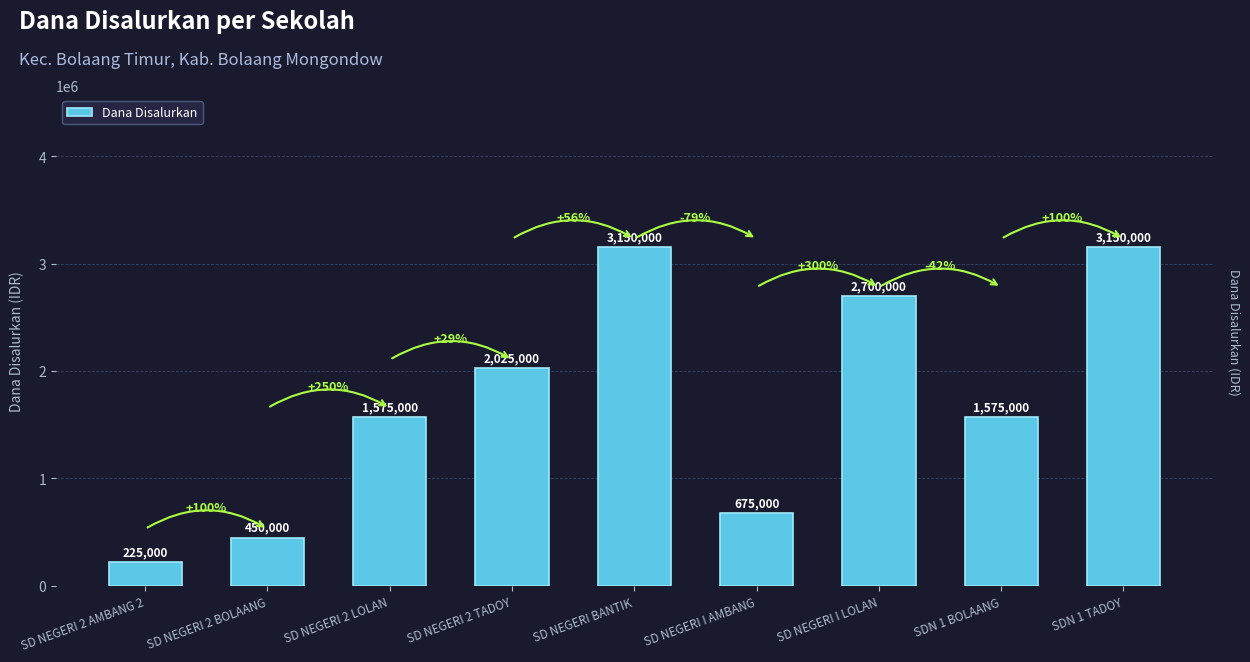

True or false: the data shows 477030 at SDN 1 BOLAANG.

False